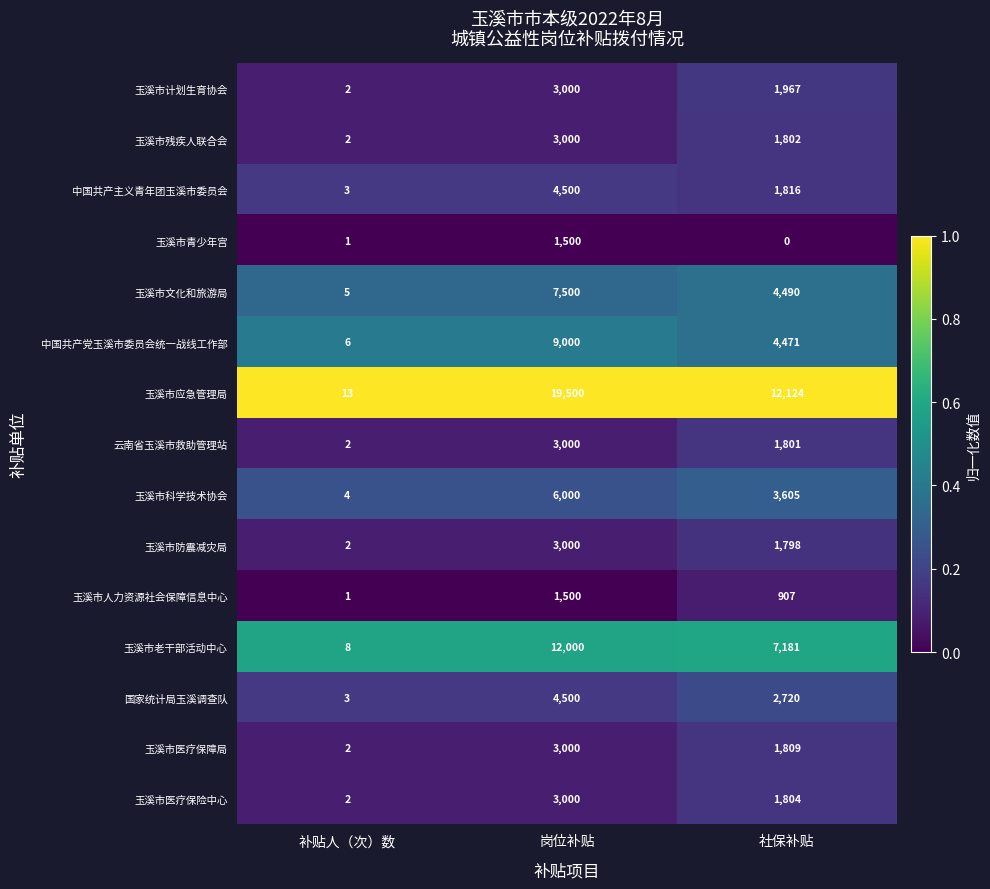

At which label does 玉溪市人力资源社会保障信息中心 reach its minimum?

补贴人（次）数